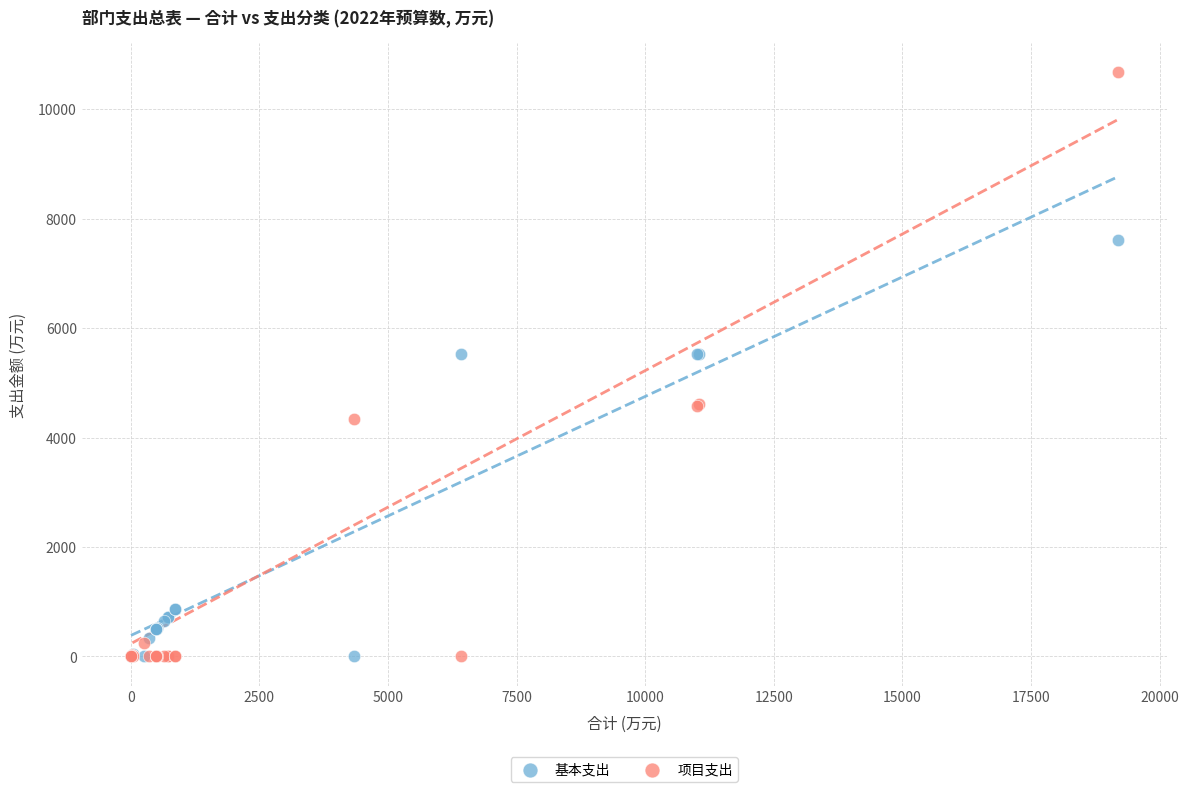

Which series contains the highest Y value?

项目支出